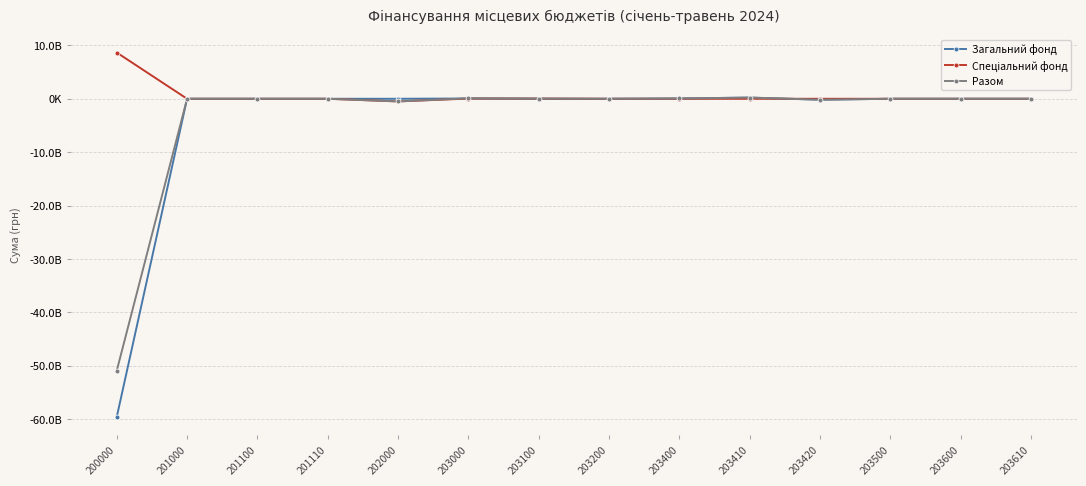

In Разом, how many points are higher than both neighbors (excluding endpoints)?

2